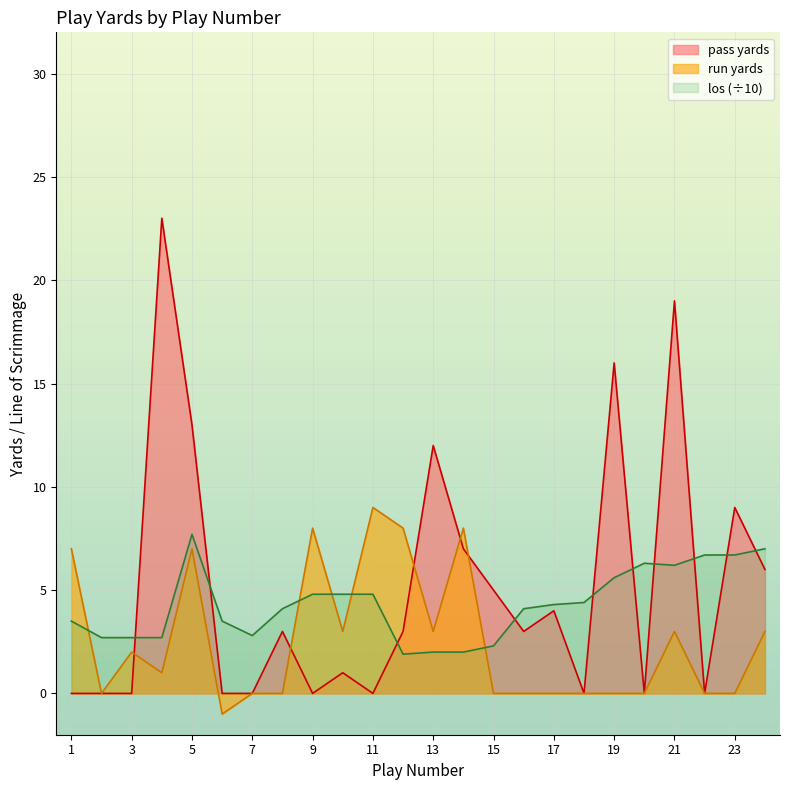

How many interior local peaks does the los series have?

2